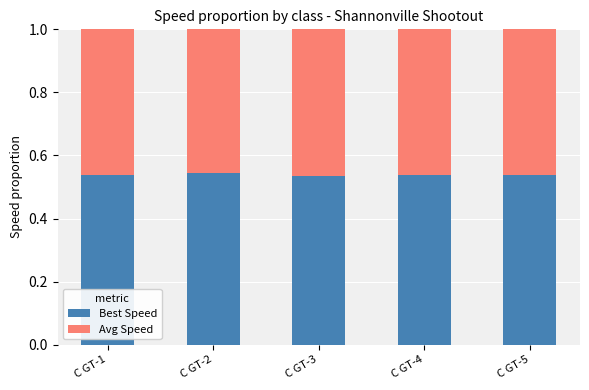

Does the chart contain any negative values?

No